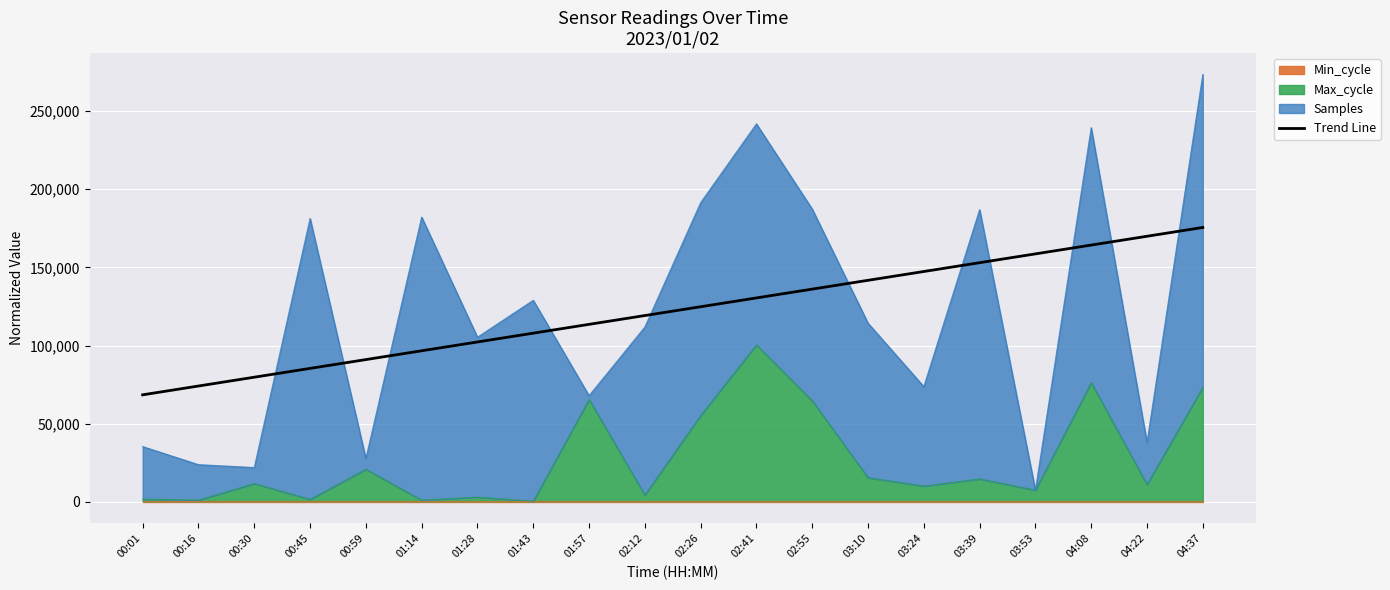

How many lines are shown in the chart?

1